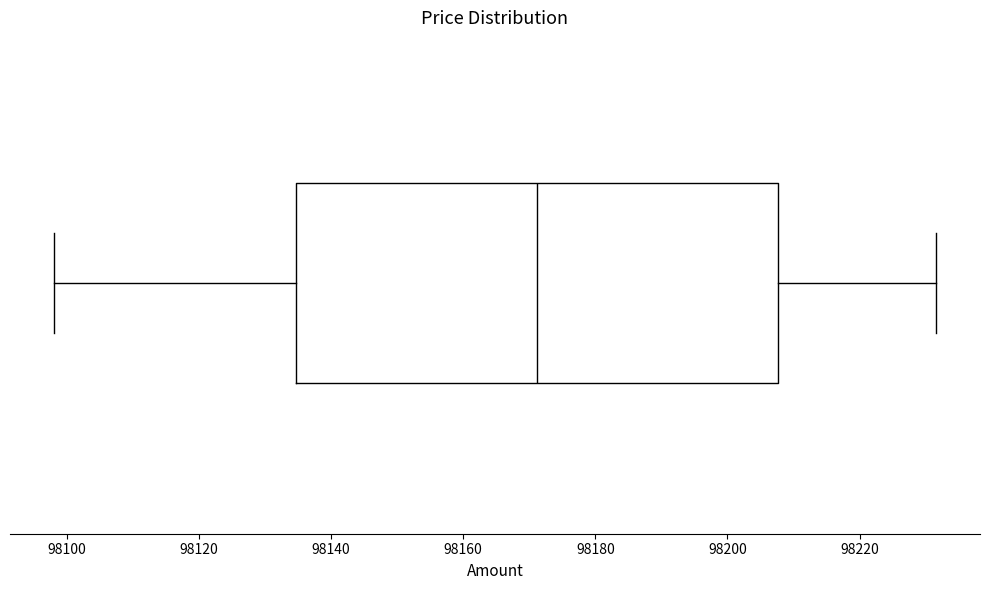

Where does the right whisker of the box end on the x-axis? The values are not printed on the chart, so give them approximately, as read against the axis.

98232